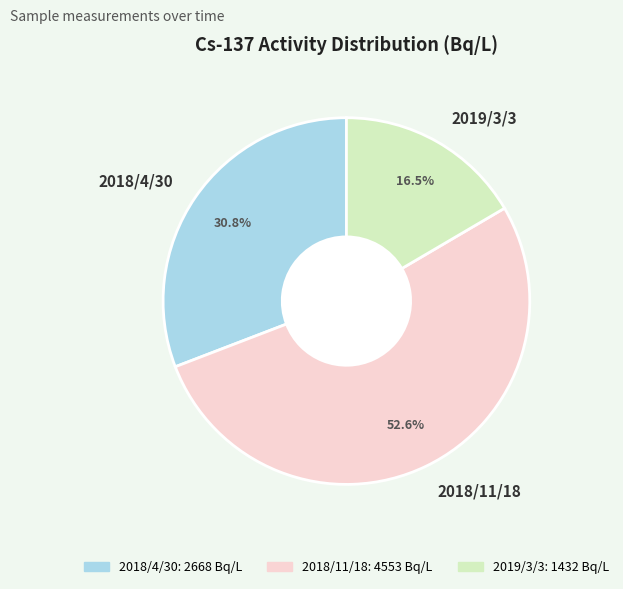

Is there a majority slice in this chart?

Yes